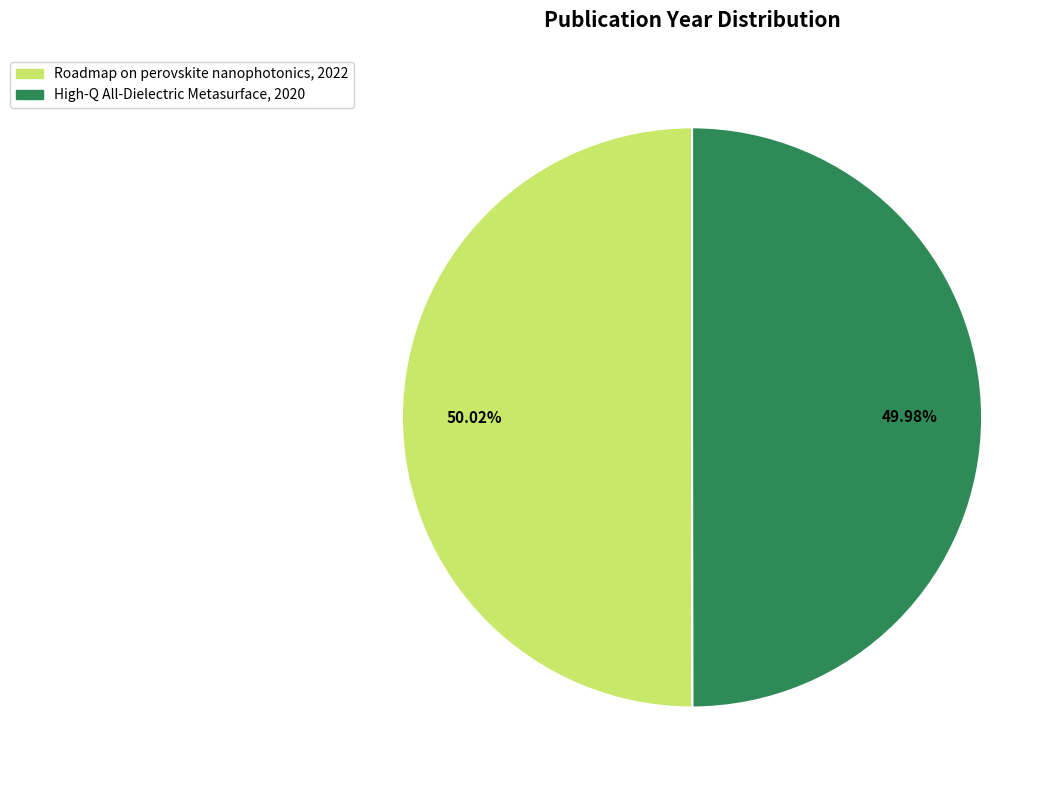

To the nearest percent, what is the combined percentage of Roadmap on perovskite nanophotonics and High-Q All-Dielectric Metasurface?

100%